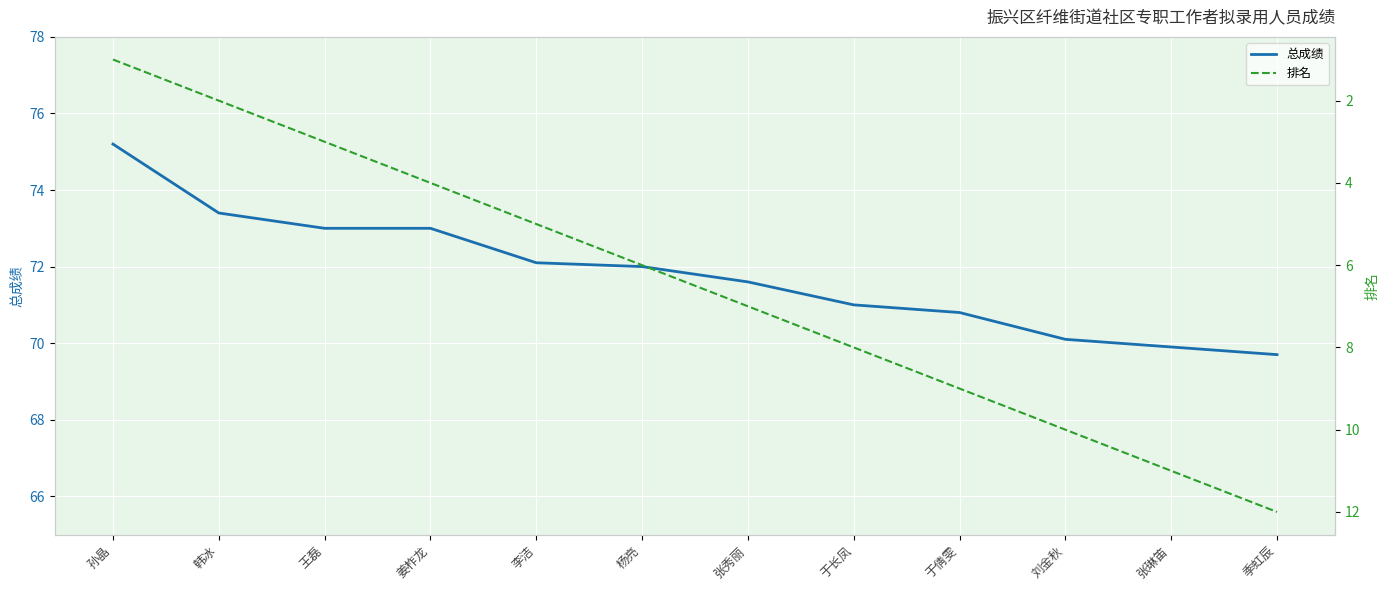

What is the maximum value for 排名?

12.0